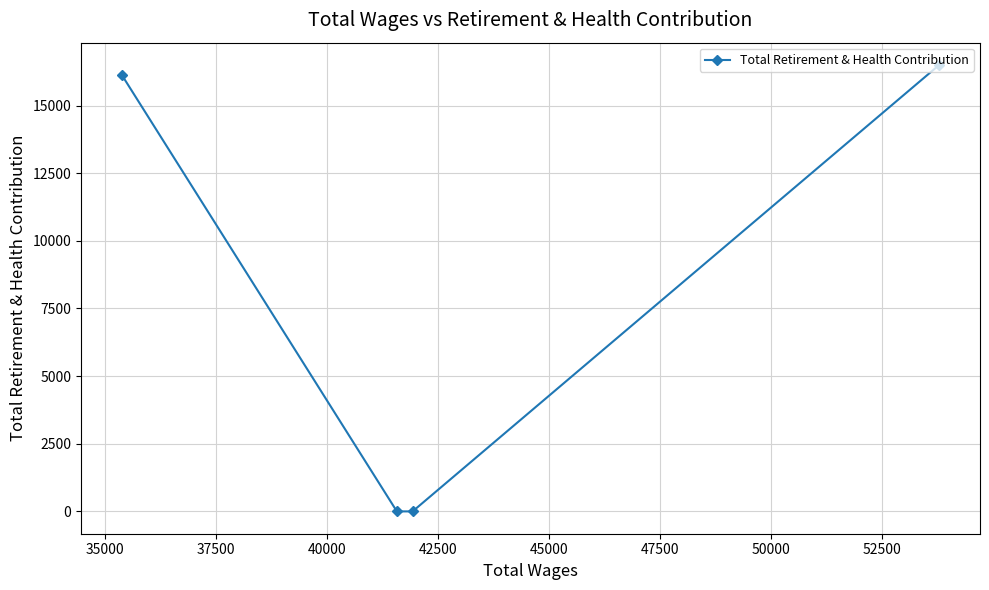

True or false: the data has more than 2 interior local peaks.

False